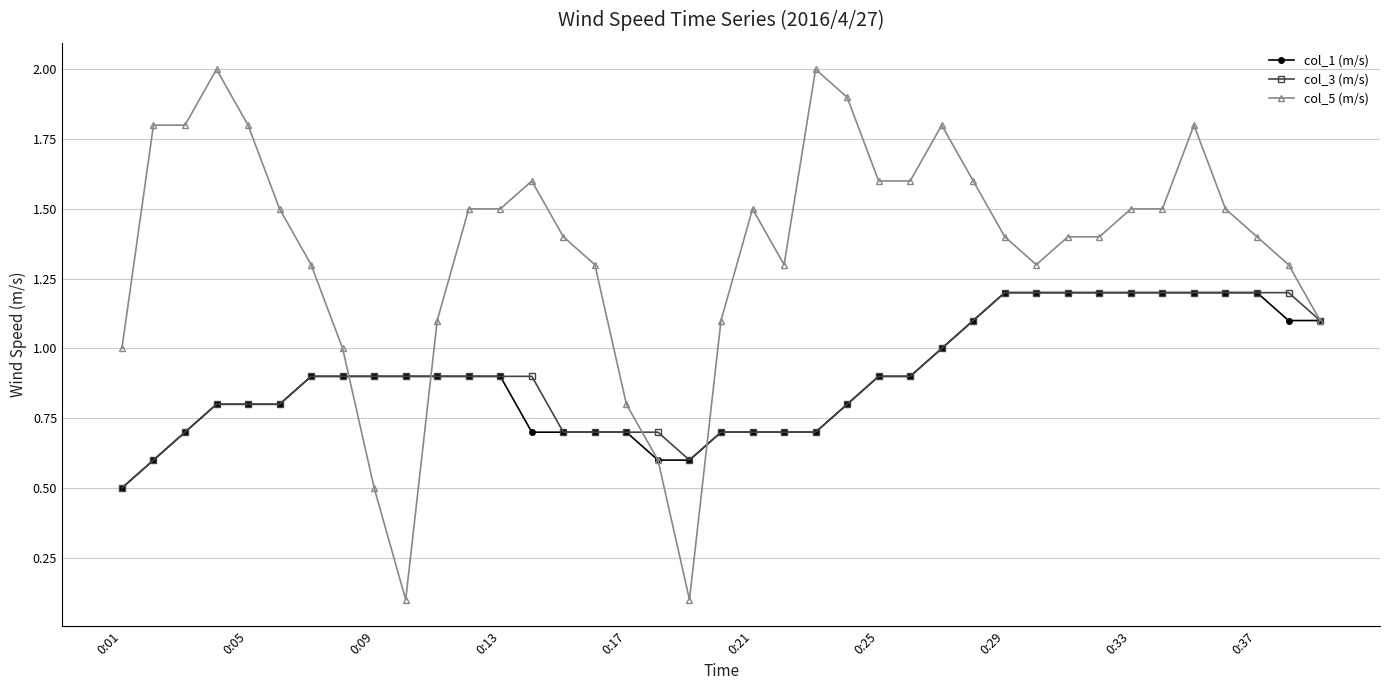

What is the value of the col_5 (m/s) point at the 19th from the left?

0.1